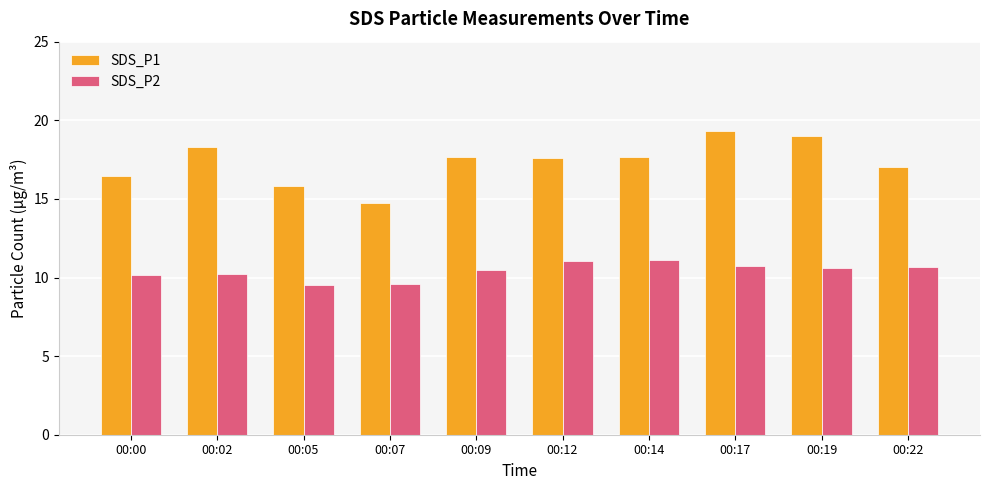

What is the highest value of the SDS_P1 series?

19.3